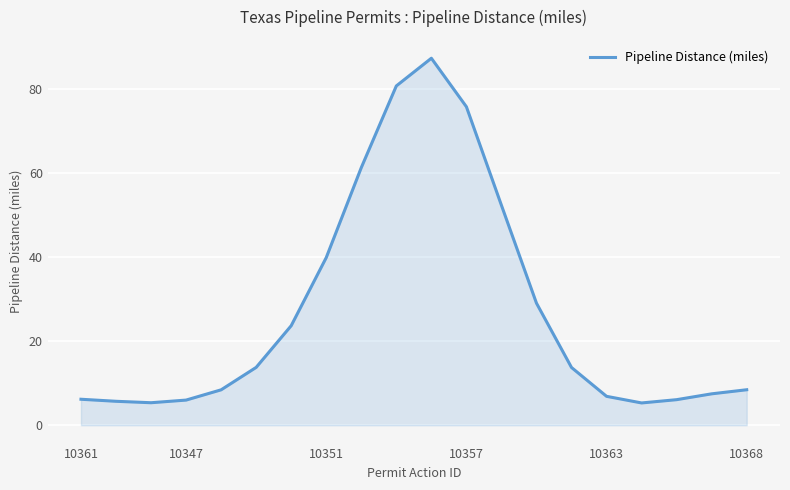

What is the maximum value shown in the chart?

87.3